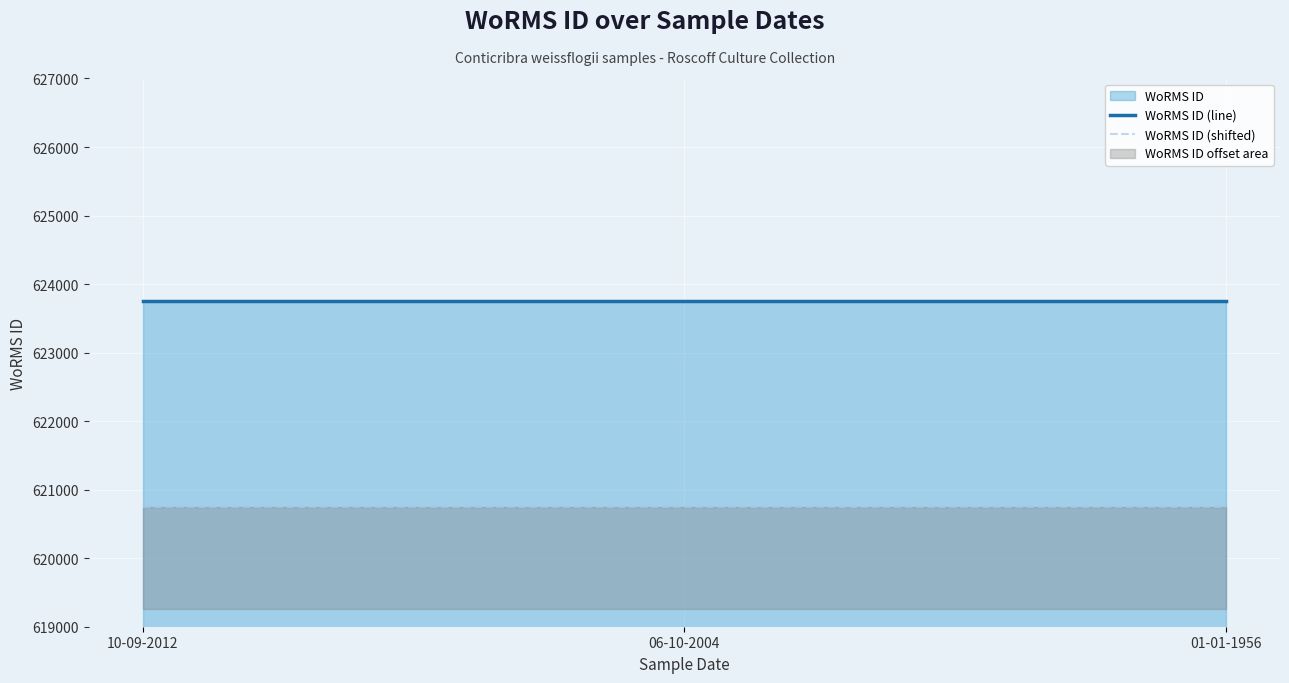

Reading right to left, extract all data points from this chart.

WoRMS ID (line): 01-01-1956=623754	06-10-2004=623754	10-09-2012=623754
WoRMS ID (shifted): 01-01-1956=620754	06-10-2004=620754	10-09-2012=620754